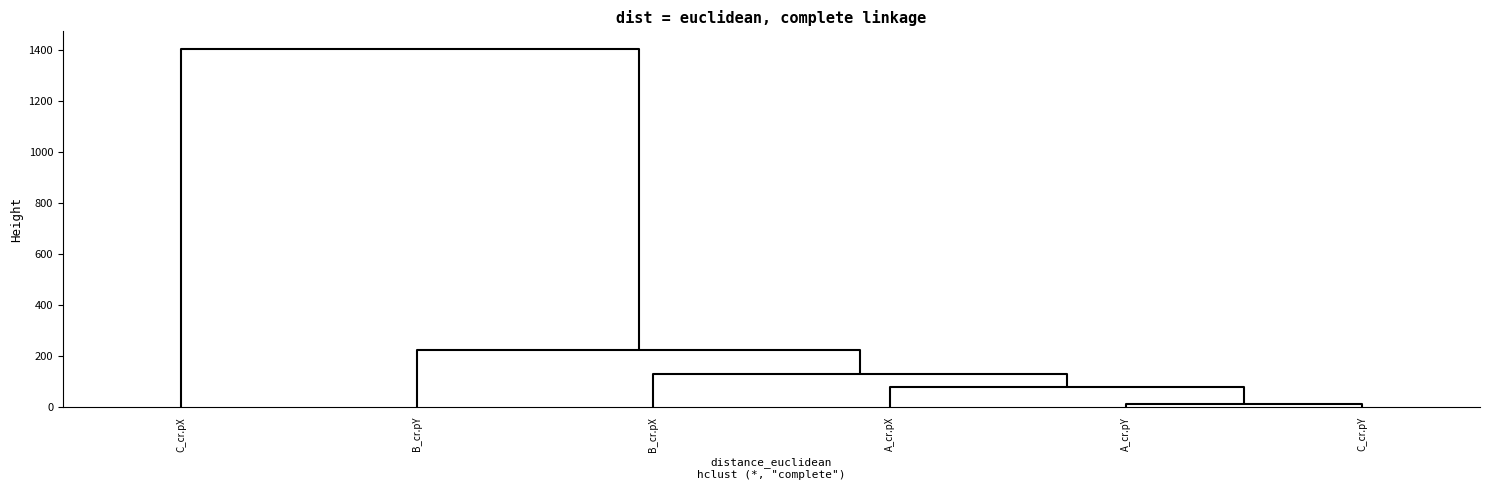

Which series has the largest total across all categories?

C_cr.pX